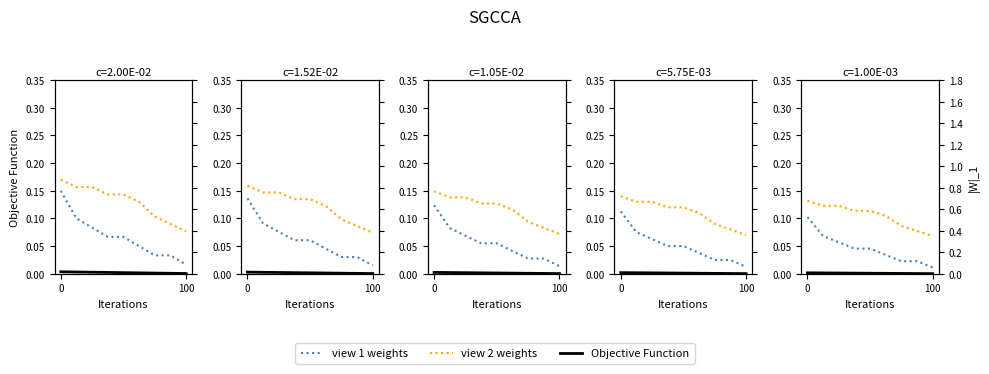

True or false: view 1 weights and Objective Function intersect in this chart.

False